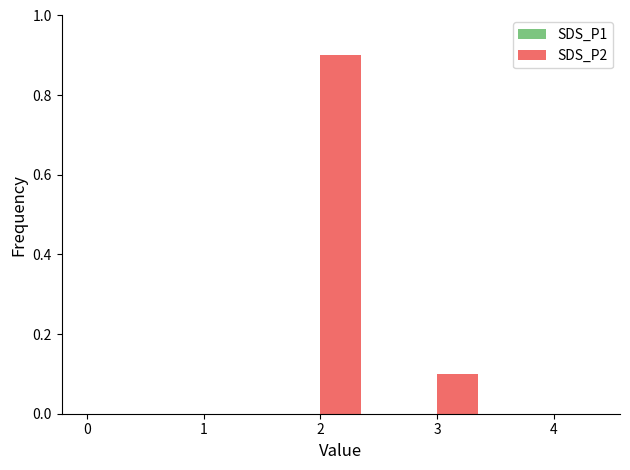

Reading left to right, extract all data points from this chart.

0=0.0	1=0.0	2=0.9	3=0.1	4=0.0